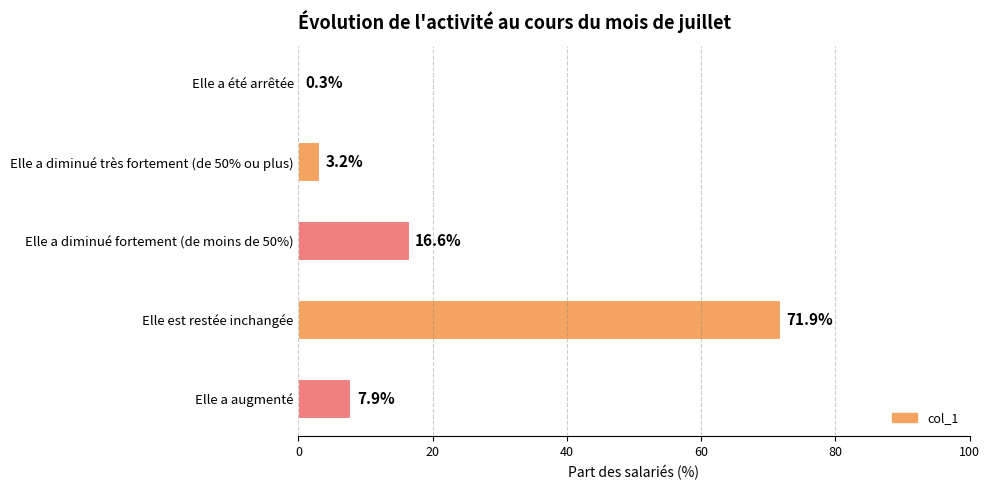

Between Elle a augmenté and Elle a été arrêtée, which is larger?

Elle a augmenté